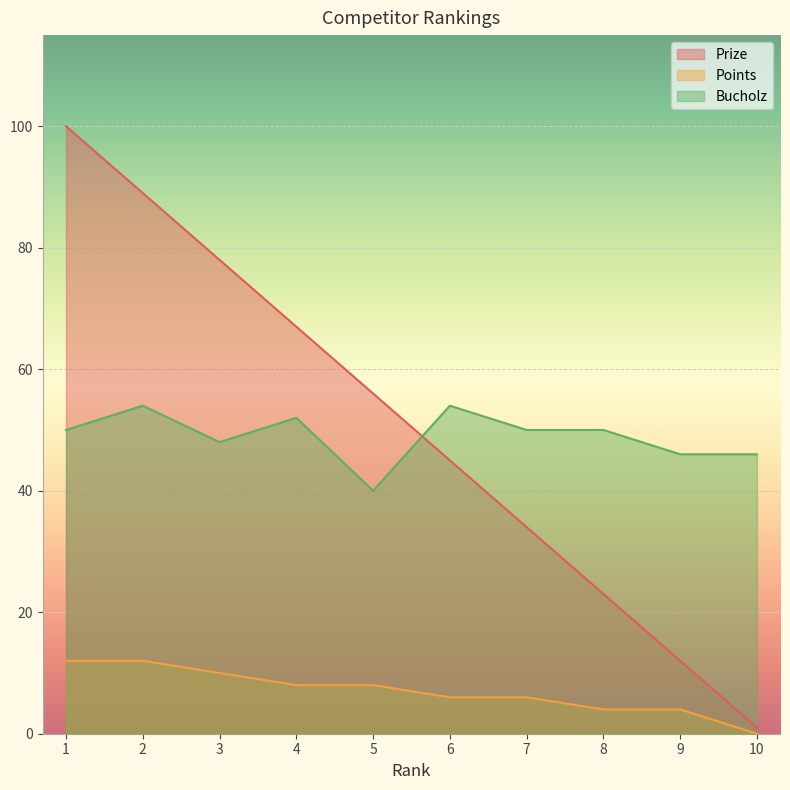

Reading right to left, extract all data points from this chart.

Prize: 10=1	9=12	8=23	7=34	6=45	5=56	4=67	3=78	2=89	1=100
Points: 10=0	9=4	8=4	7=6	6=6	5=8	4=8	3=10	2=12	1=12
Bucholz: 10=46	9=46	8=50	7=50	6=54	5=40	4=52	3=48	2=54	1=50